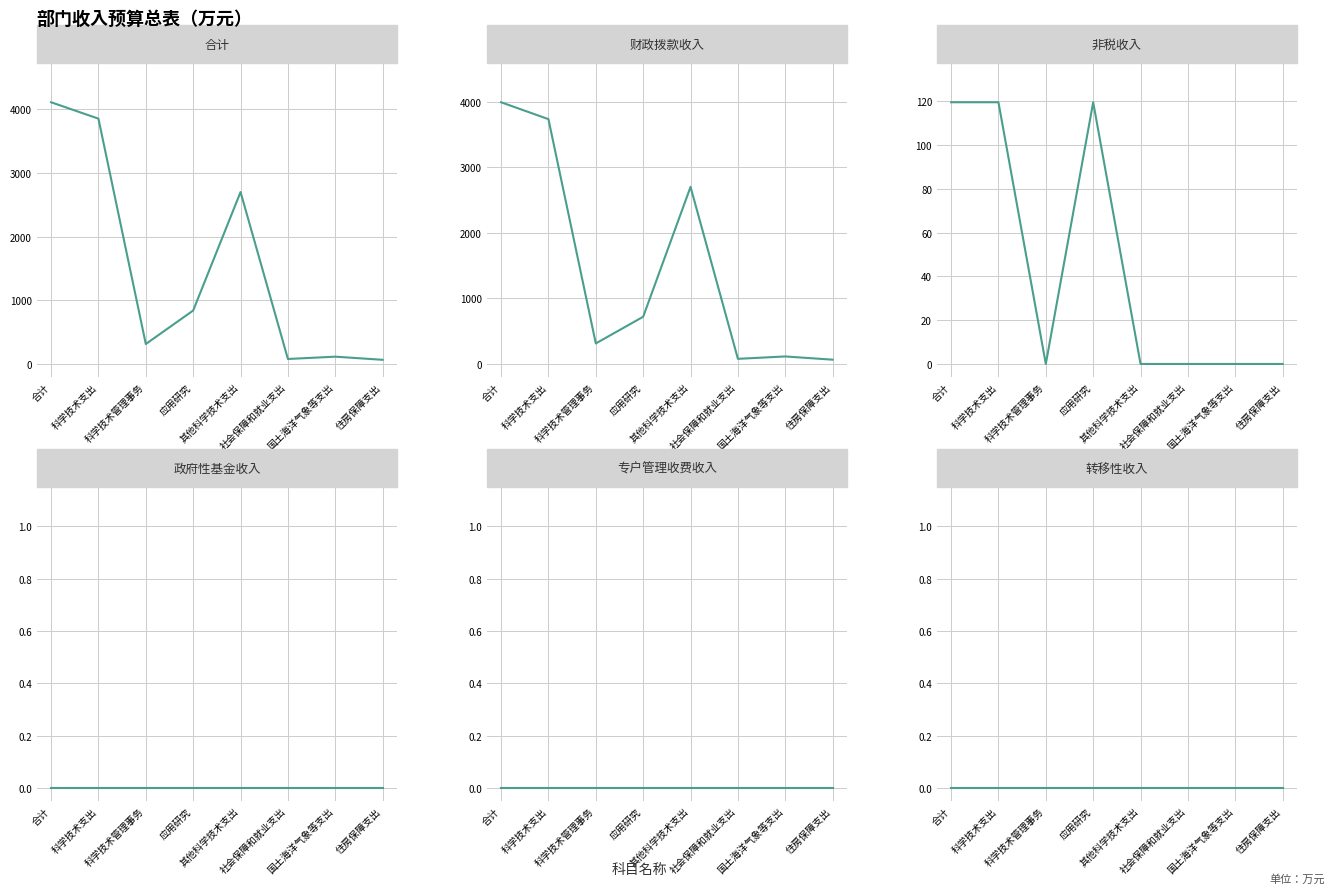

Does the chart display data point markers on the line(s)?

No